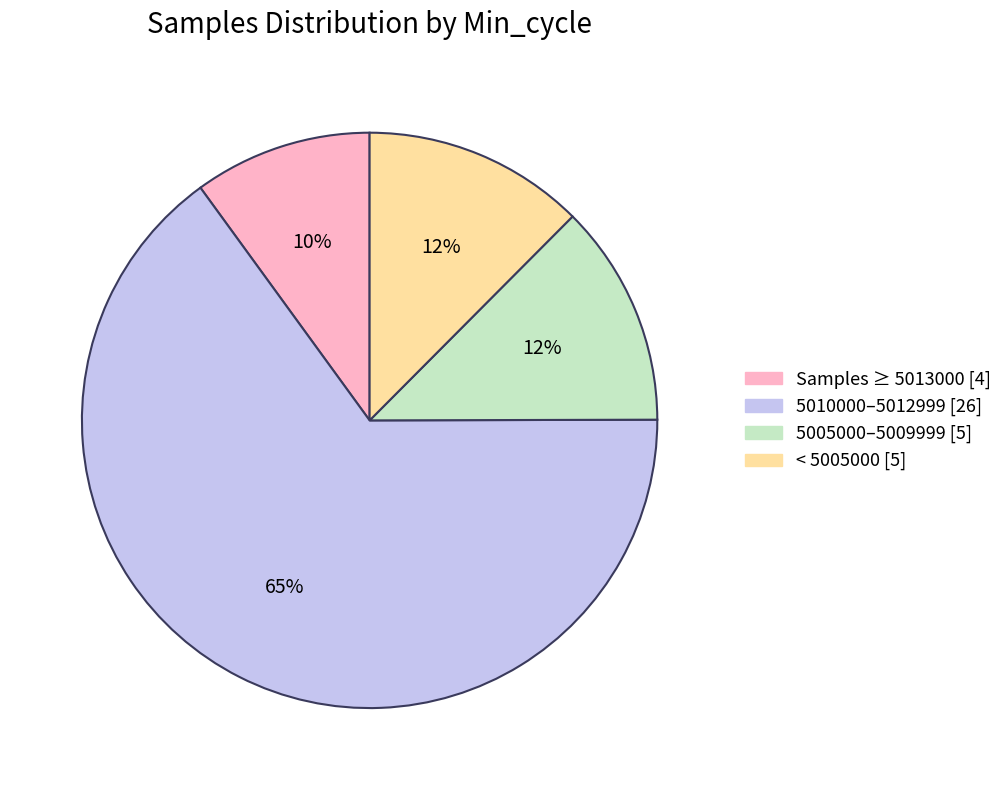

Between 5010000–5012999 [26] and 5005000–5009999 [5], which is larger?

5010000–5012999 [26]